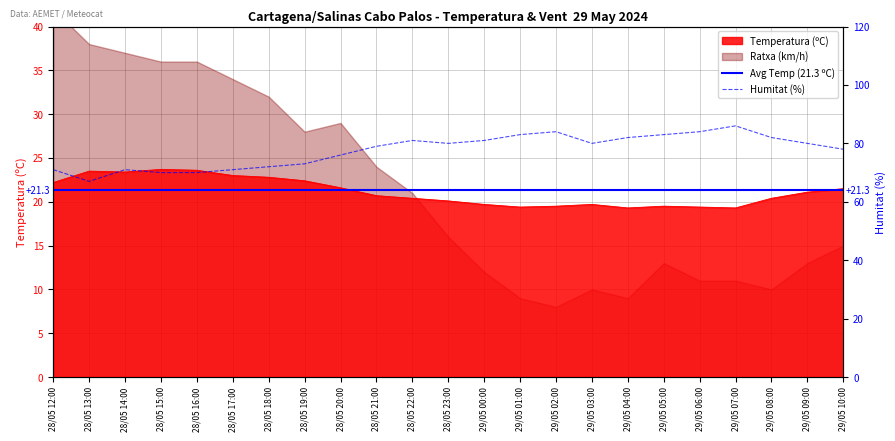

What is the total value across all series at 28/05 15:00?

93.7